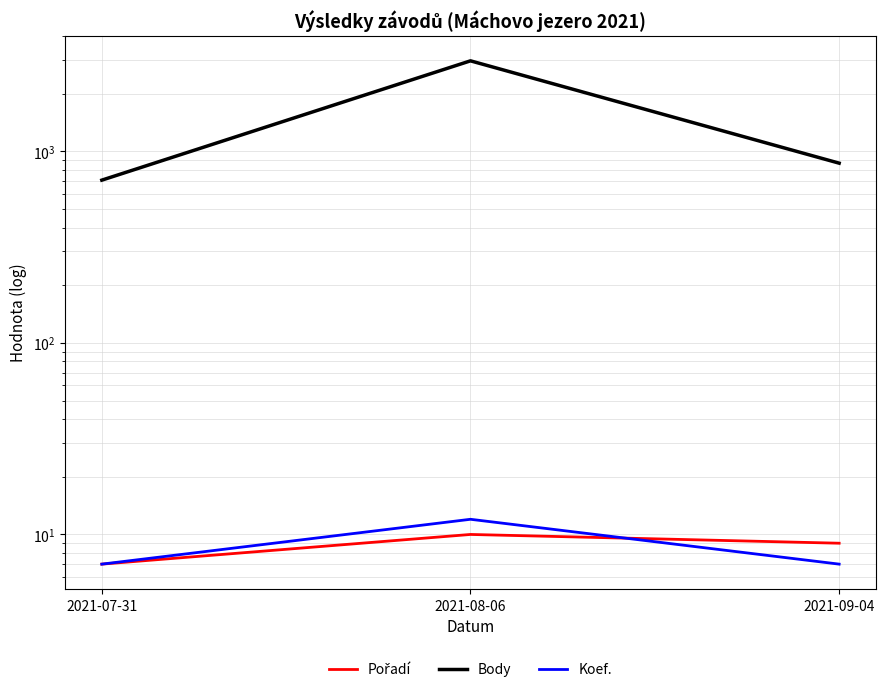

What is the total value across all series at 2021-07-31?

721